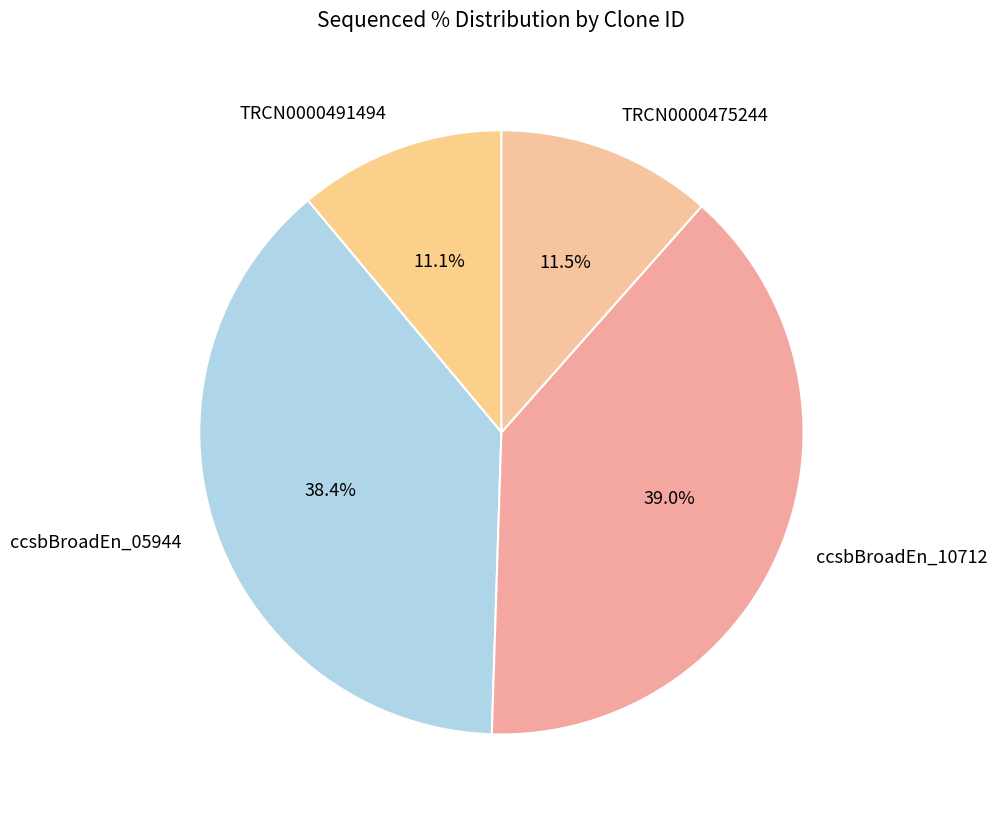

Which slice is the largest?

ccsbBroadEn_10712